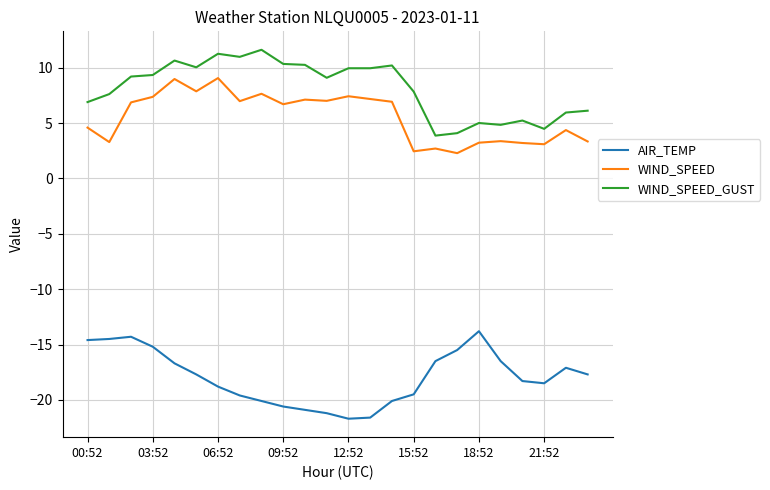

Which series has the largest total across all categories?

WIND_SPEED_GUST